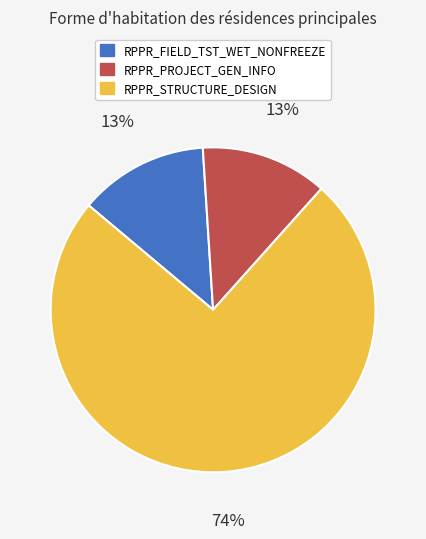

True or false: RPPR_PROJECT_GEN_INFO accounts for 13% of the total.

True